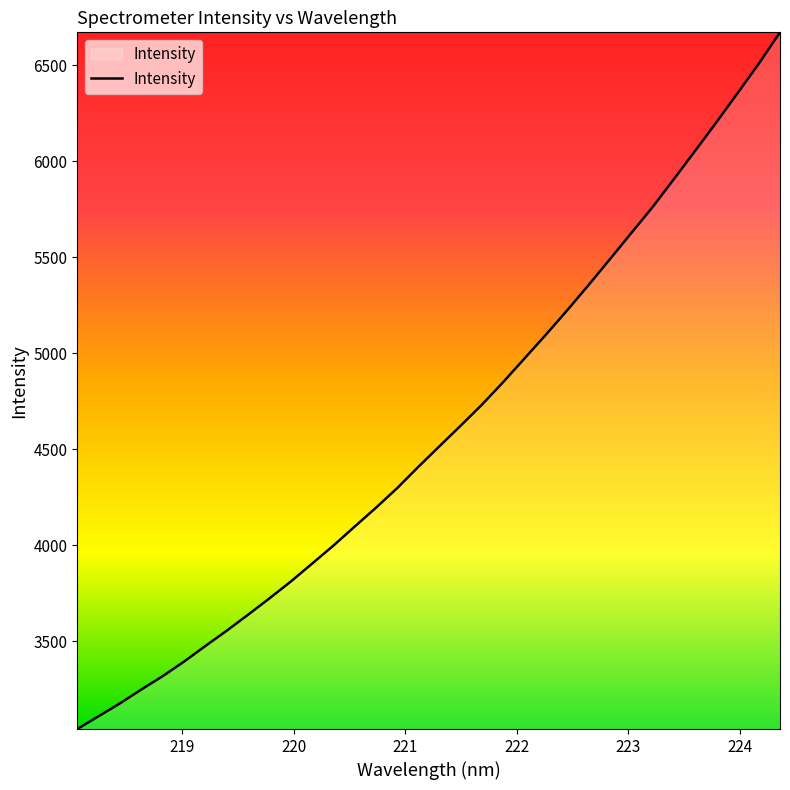

What is the maximum value shown in the chart?

6671.8